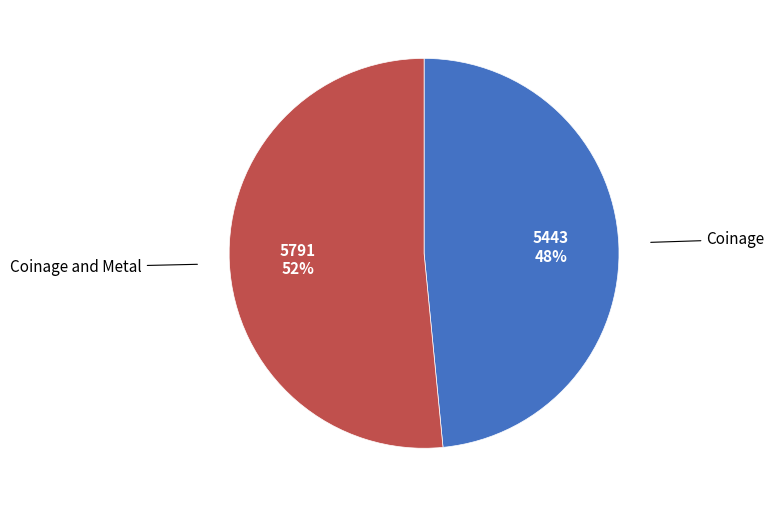

To the nearest percent, what is the average slice percentage?

50%